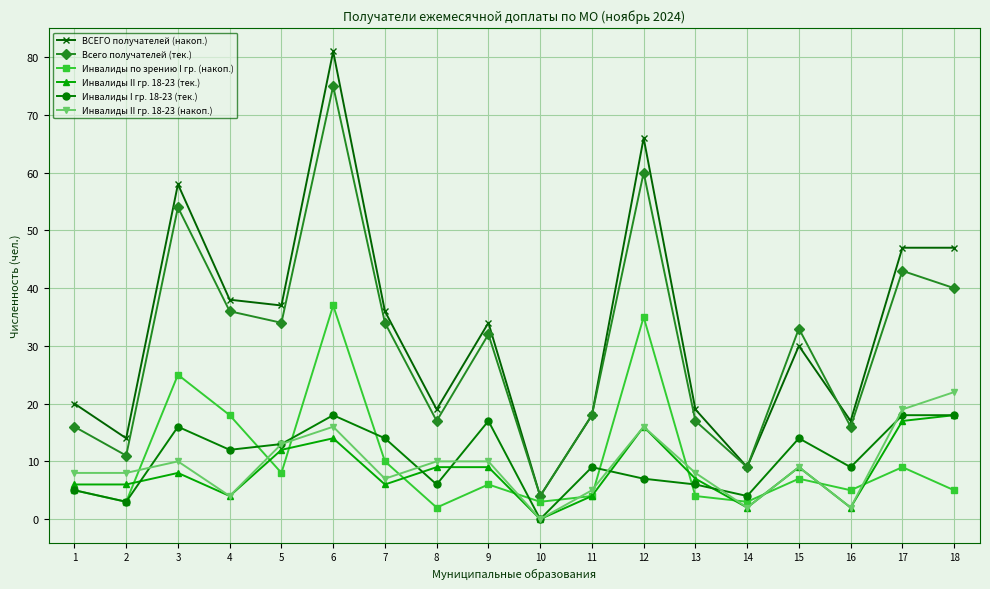

At which category is the sum across all series the highest?

6